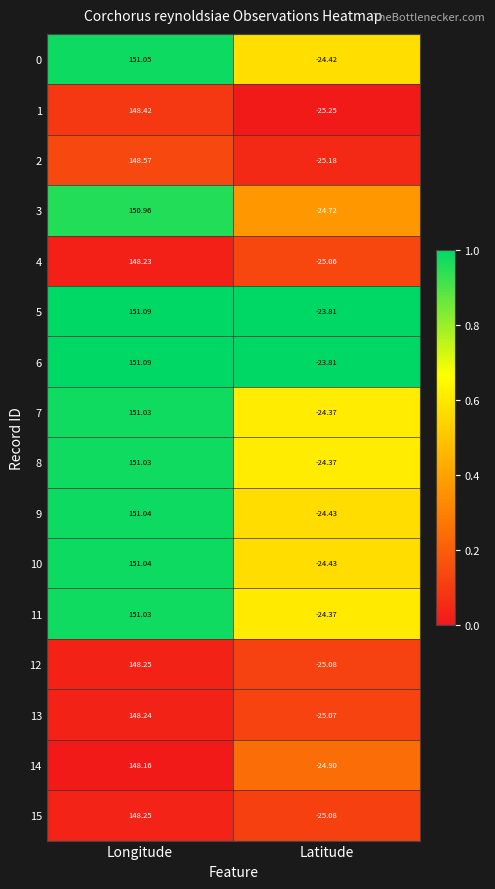

At which label does 13 first exceed 148?

Longitude